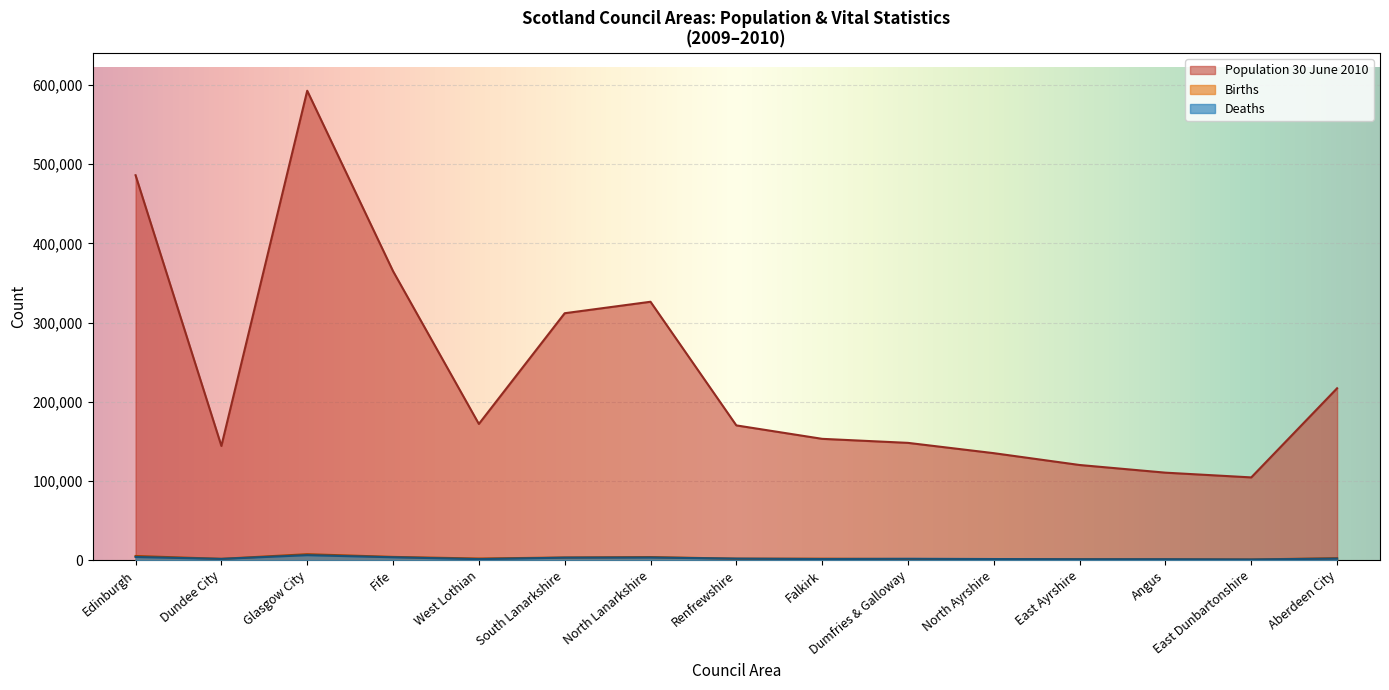

How many interior local peaks does the Births series have?

2